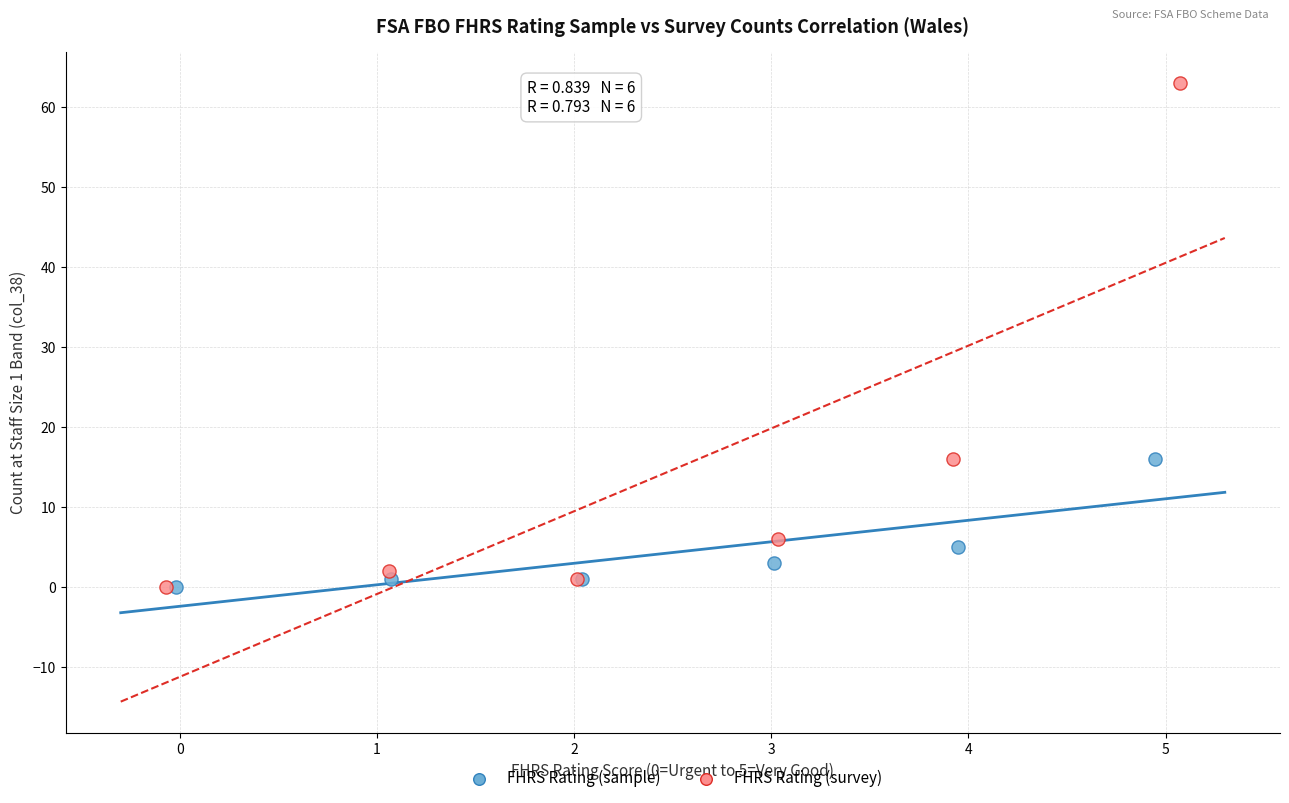

Which series has the largest Y range (max minus min)?

FHRS Rating (survey)